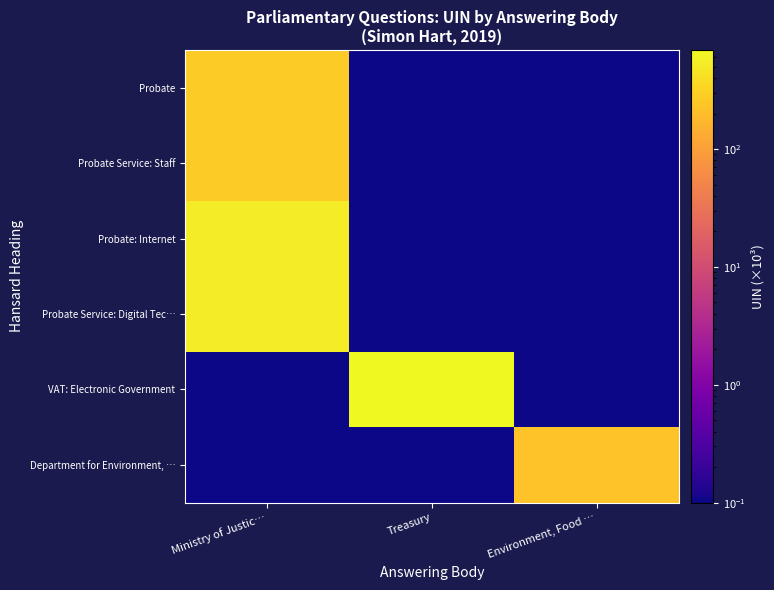

Reading right to left, what are all the values shown in this chart?

Probate: Environment, Food …=0.1	Treasury=0.1	Ministry of Justic…=265.5
Probate Service: Staff: Environment, Food …=0.1	Treasury=0.1	Ministry of Justic…=264.8
Probate: Internet: Environment, Food …=0.1	Treasury=0.1	Ministry of Justic…=527.9
Probate Service: Digital Tec…: Environment, Food …=0.1	Treasury=0.1	Ministry of Justic…=526.3
VAT: Electronic Government: Environment, Food …=0.1	Treasury=692.1	Ministry of Justic…=0.1
Department for Environment, …: Environment, Food …=227.1	Treasury=0.1	Ministry of Justic…=0.1